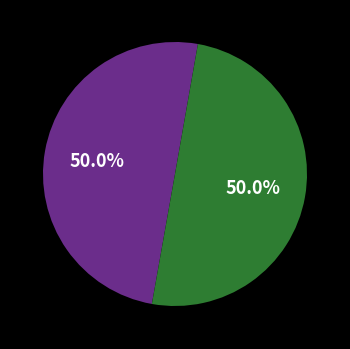

How many slices are in this pie chart?

2